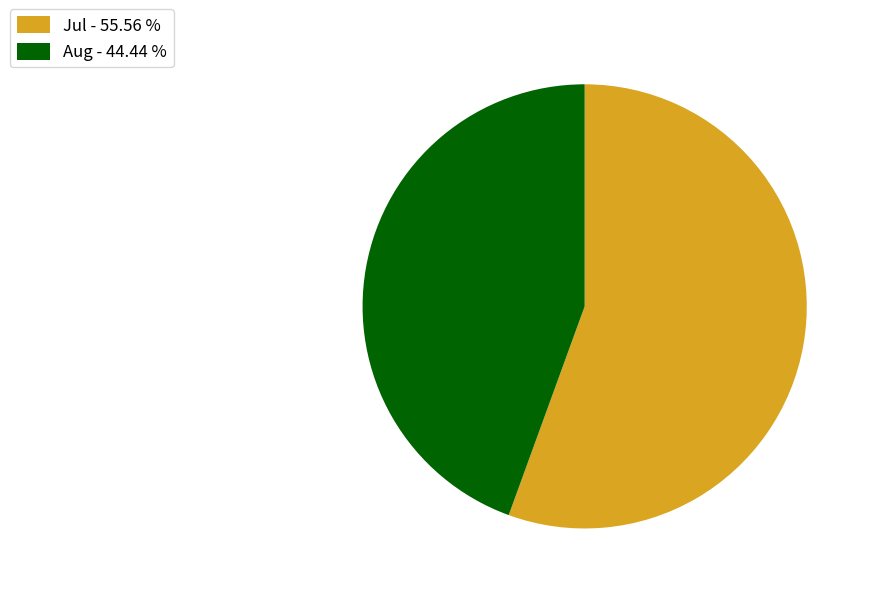

Rank the categories by value from lowest to highest.

Aug - 44.44 %, Jul - 55.56 %